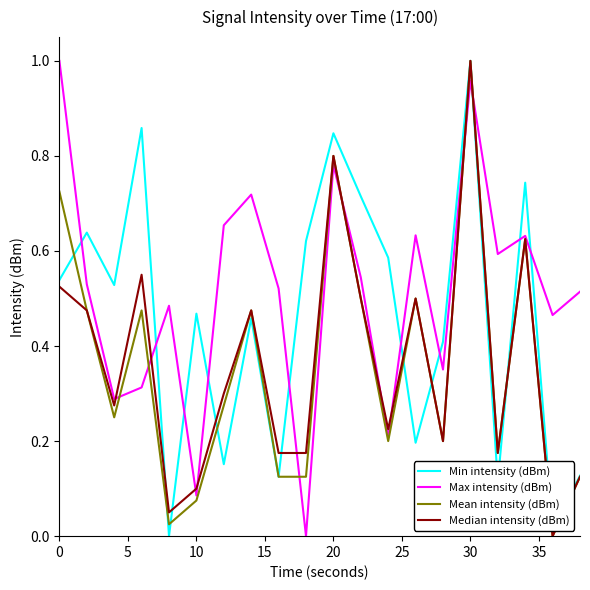

Count the number of categories in the chart.

20